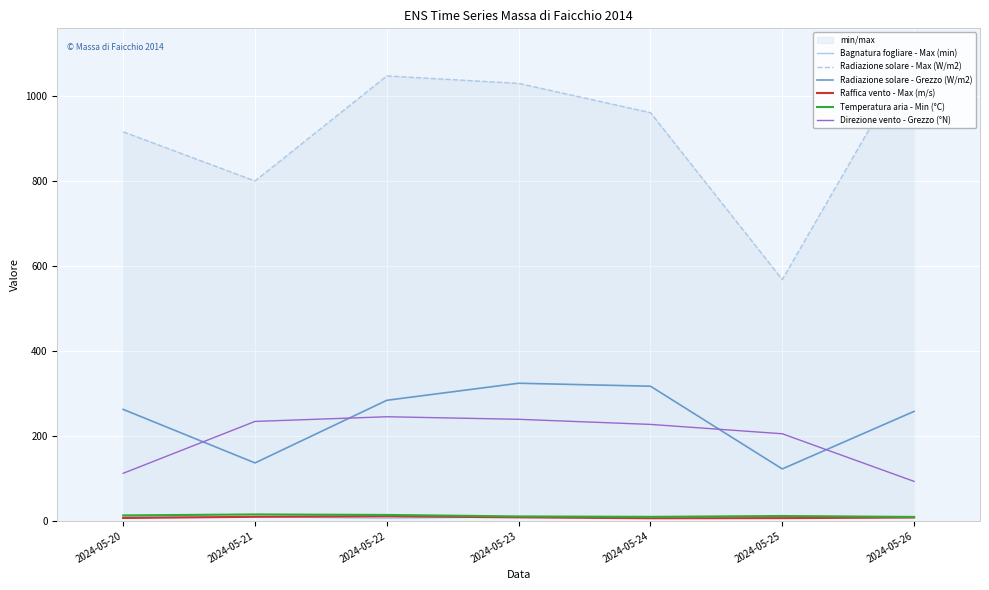

True or false: Radiazione solare - Grezzo (W/m2) has more than 1 interior local peaks.

False